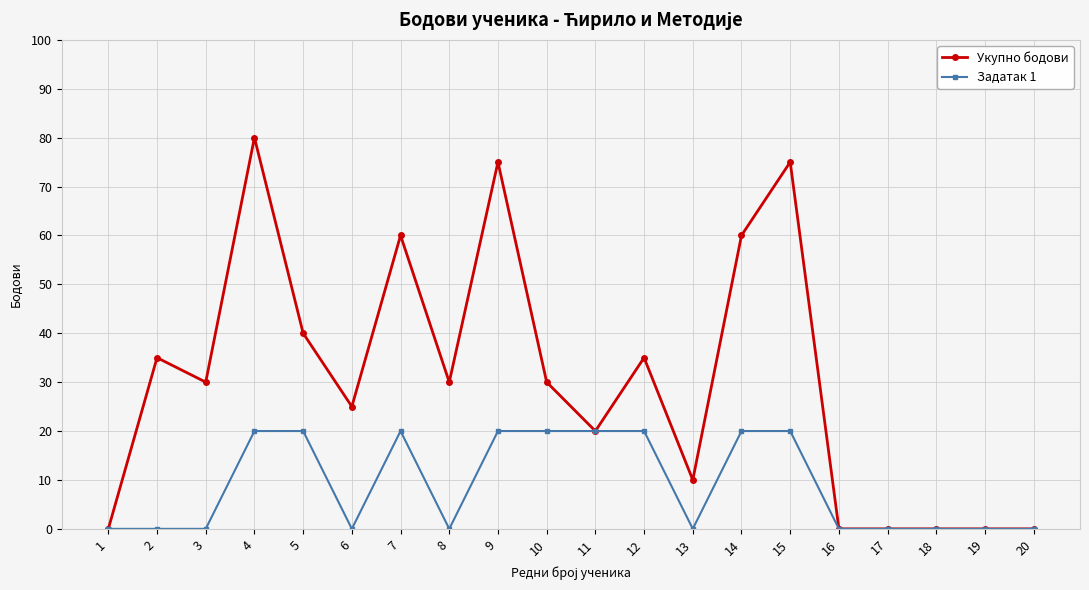

Rank the series at 9 from lowest to highest value.

Задатак 1, Укупно бодови